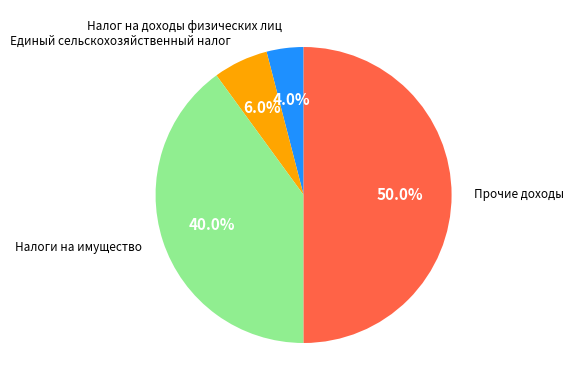

Which slice is the smallest?

Налог на доходы физических лиц